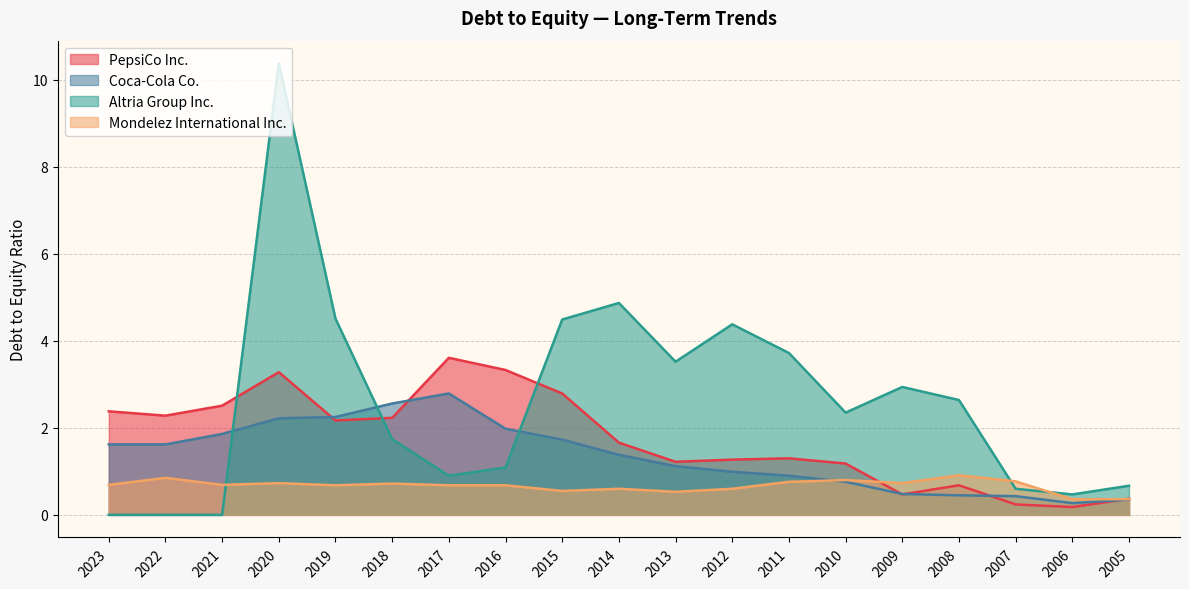

Where is the first local maximum for Altria Group Inc.?

2020